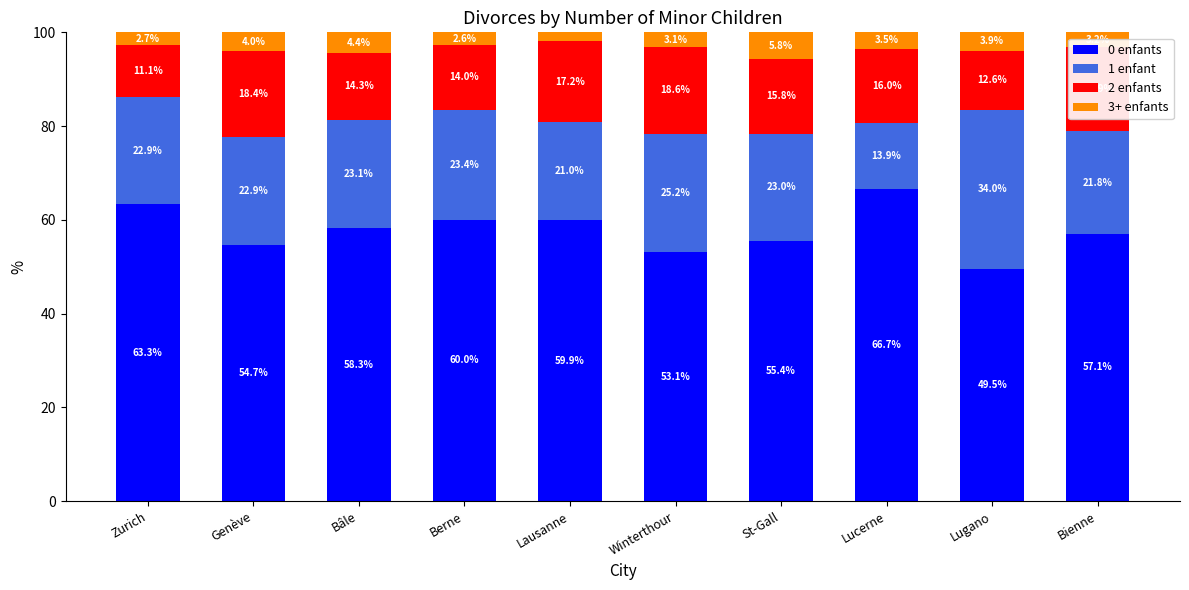

What is the total value across all series at Lugano?

100.0